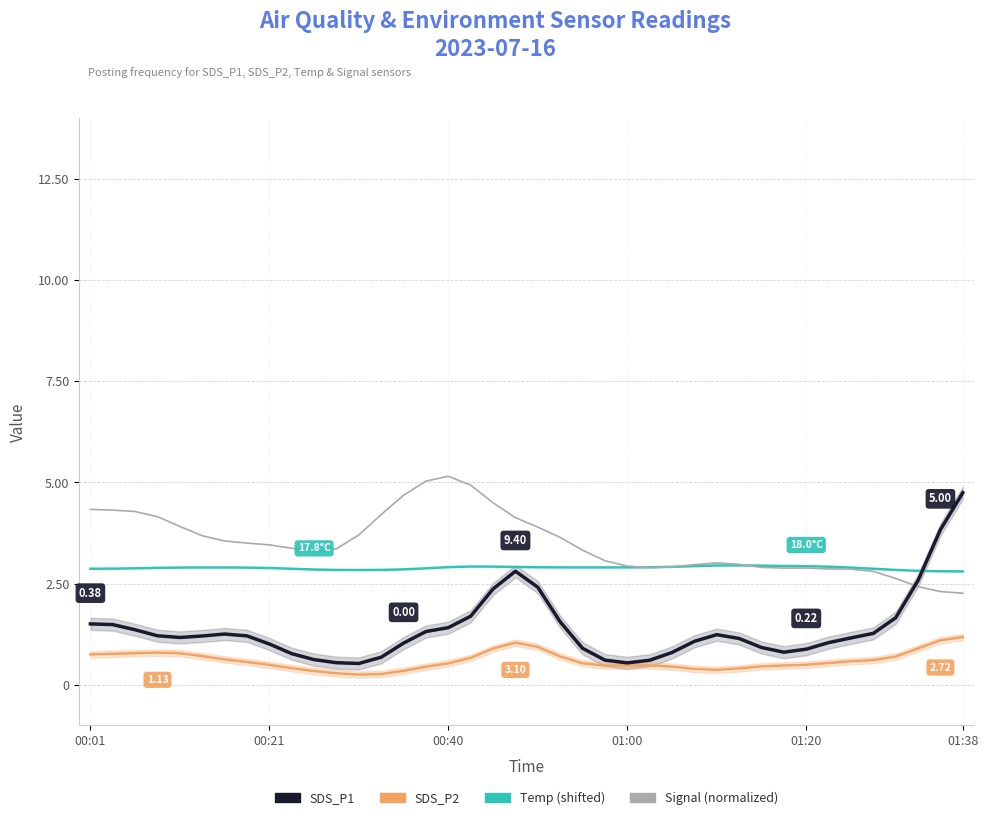

Which series has the largest range (max minus min)?

SDS_P1